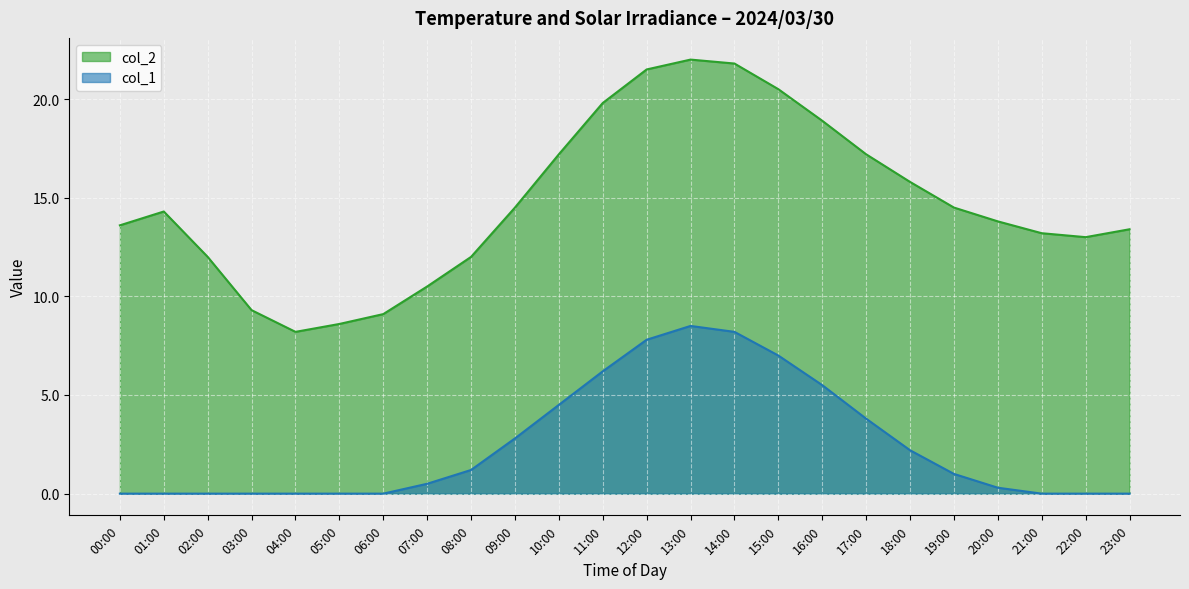

What is the minimum value for col_2?

8.2